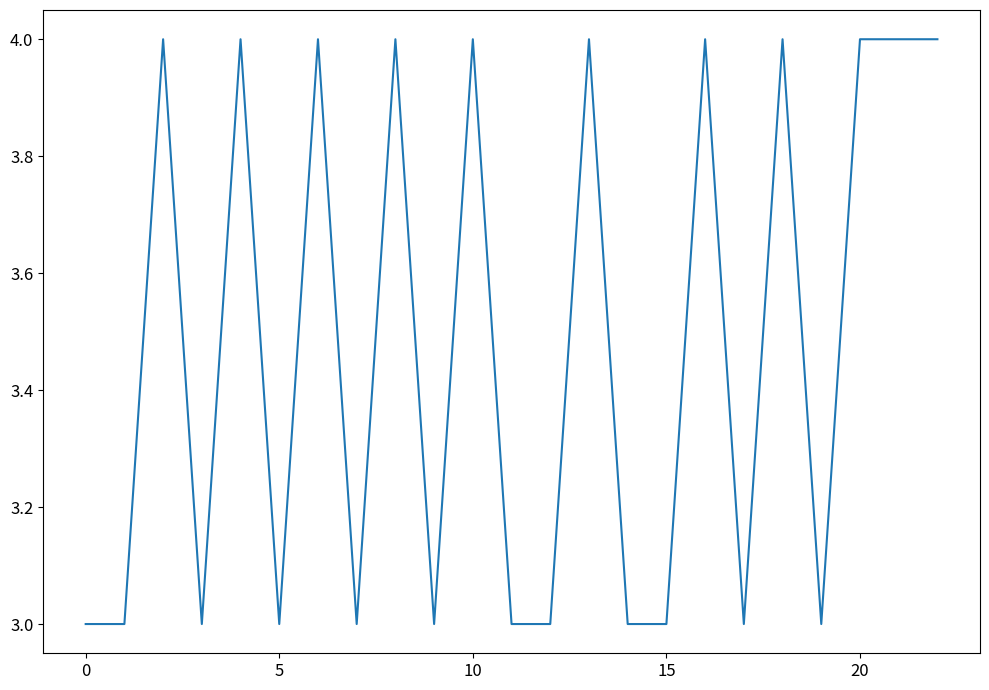

What is the smallest value displayed?

3